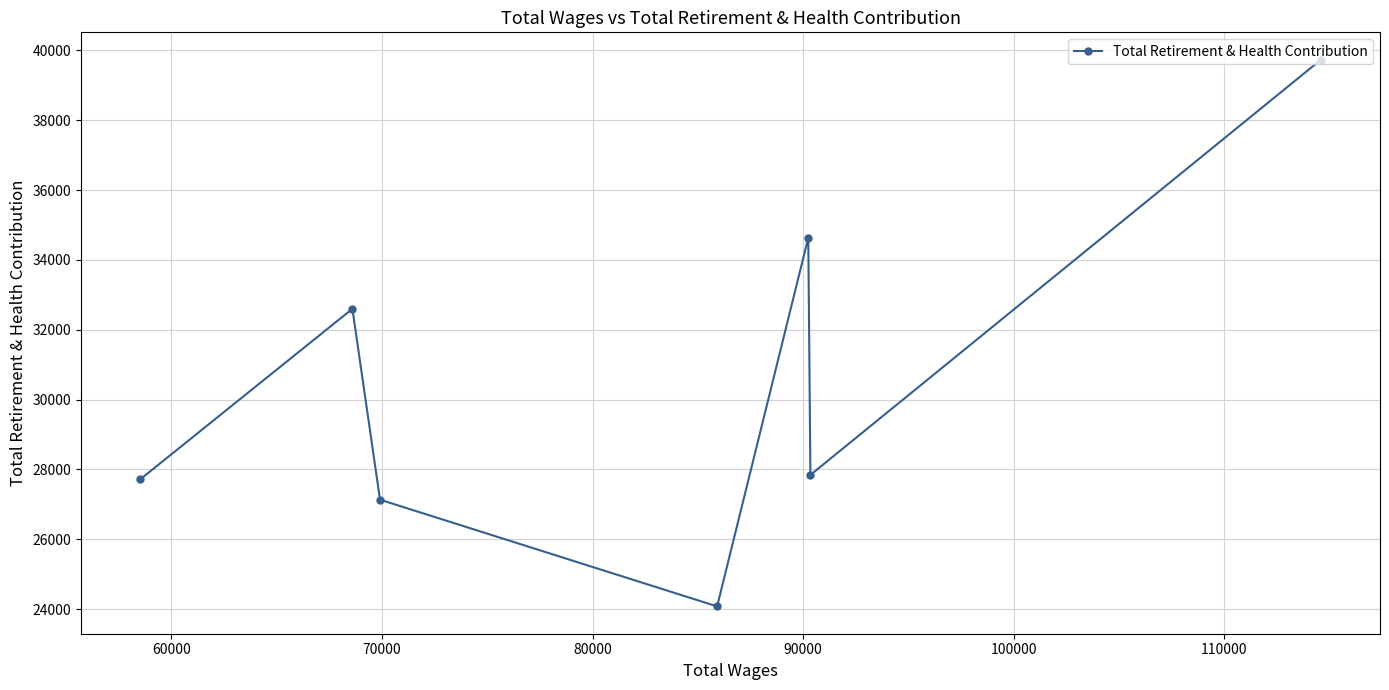

What is the difference between the maximum and minimum values?

15654